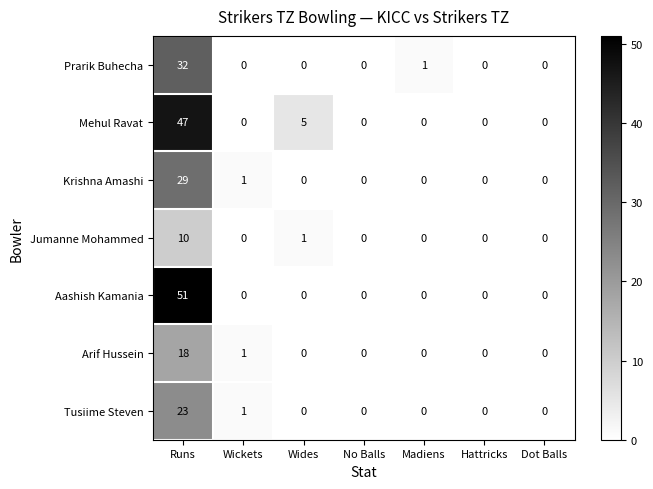

At how many categories does at least one series exceed 28?

1